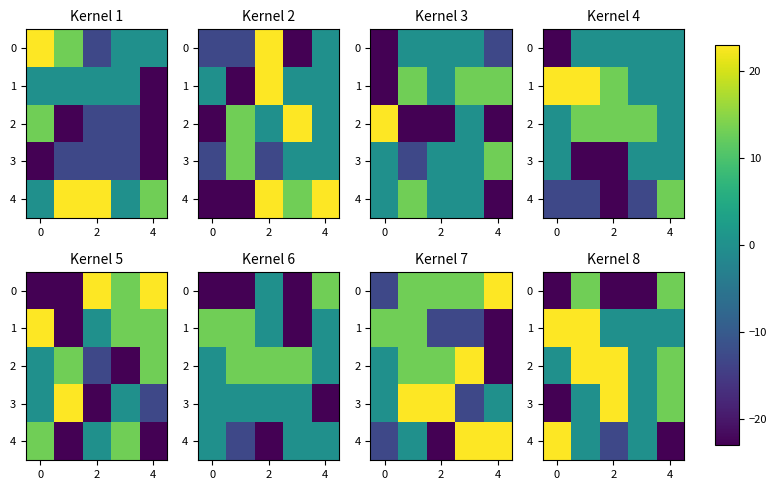

What is the average value of the row_2 series?

12